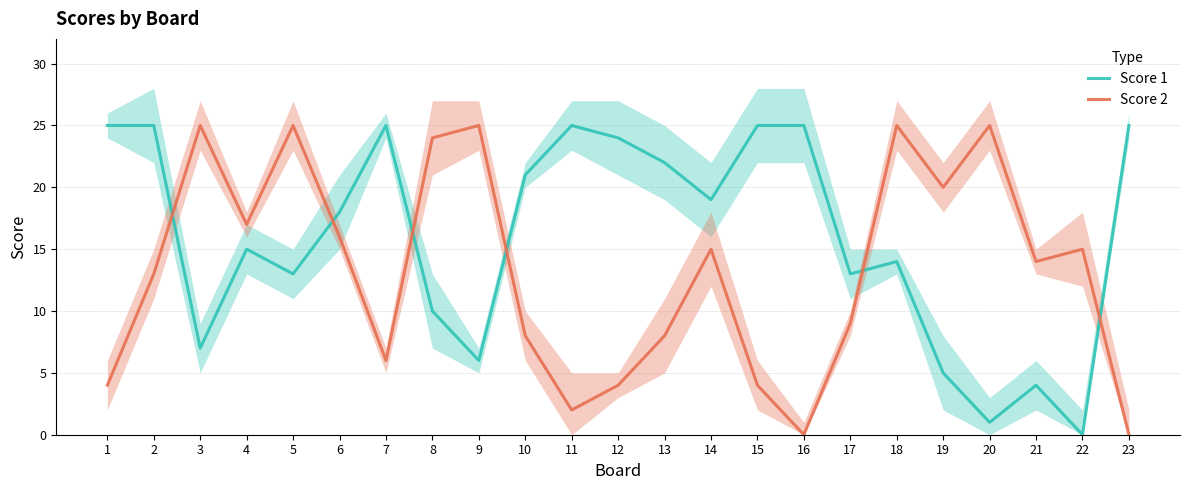

Which label corresponds to the largest value in the chart?

1